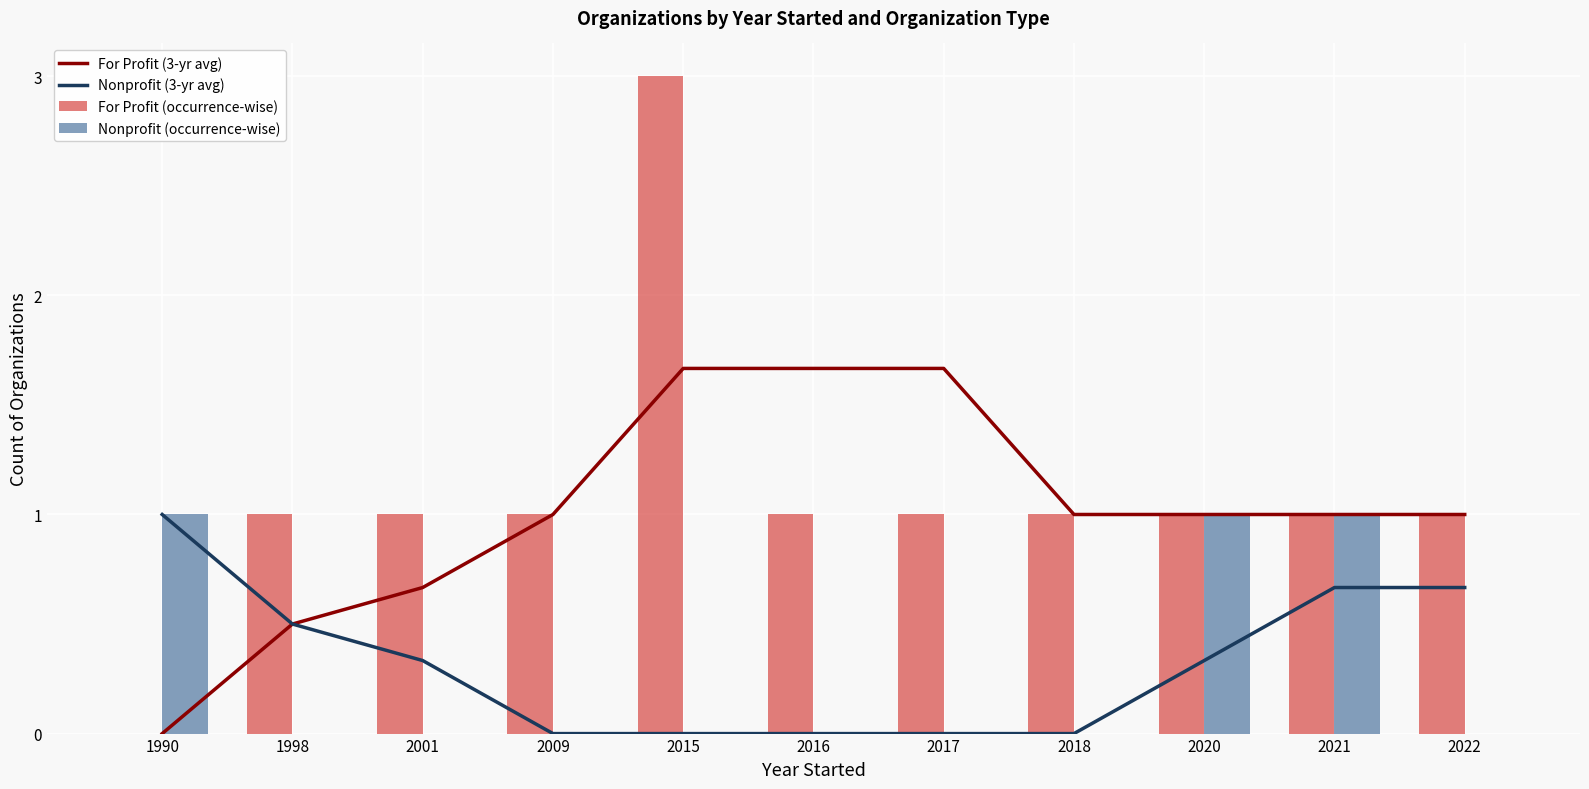

How many positive values does the Nonprofit (3-yr avg) series have?

6